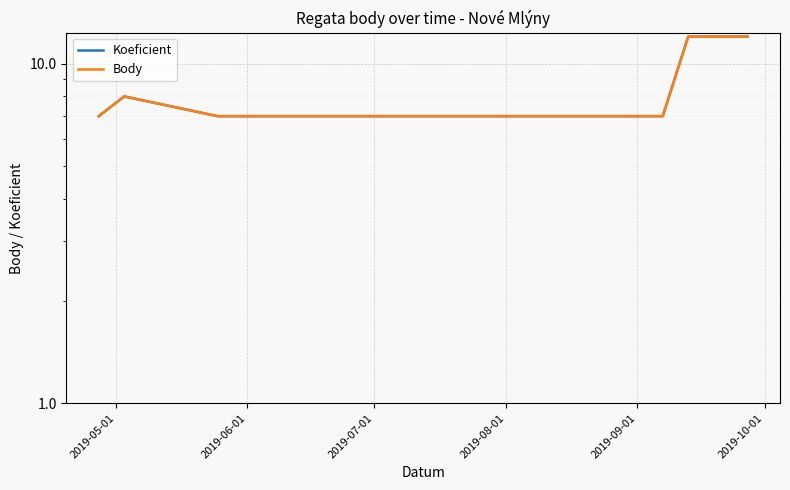

What is the sum of all Koeficient values?

60